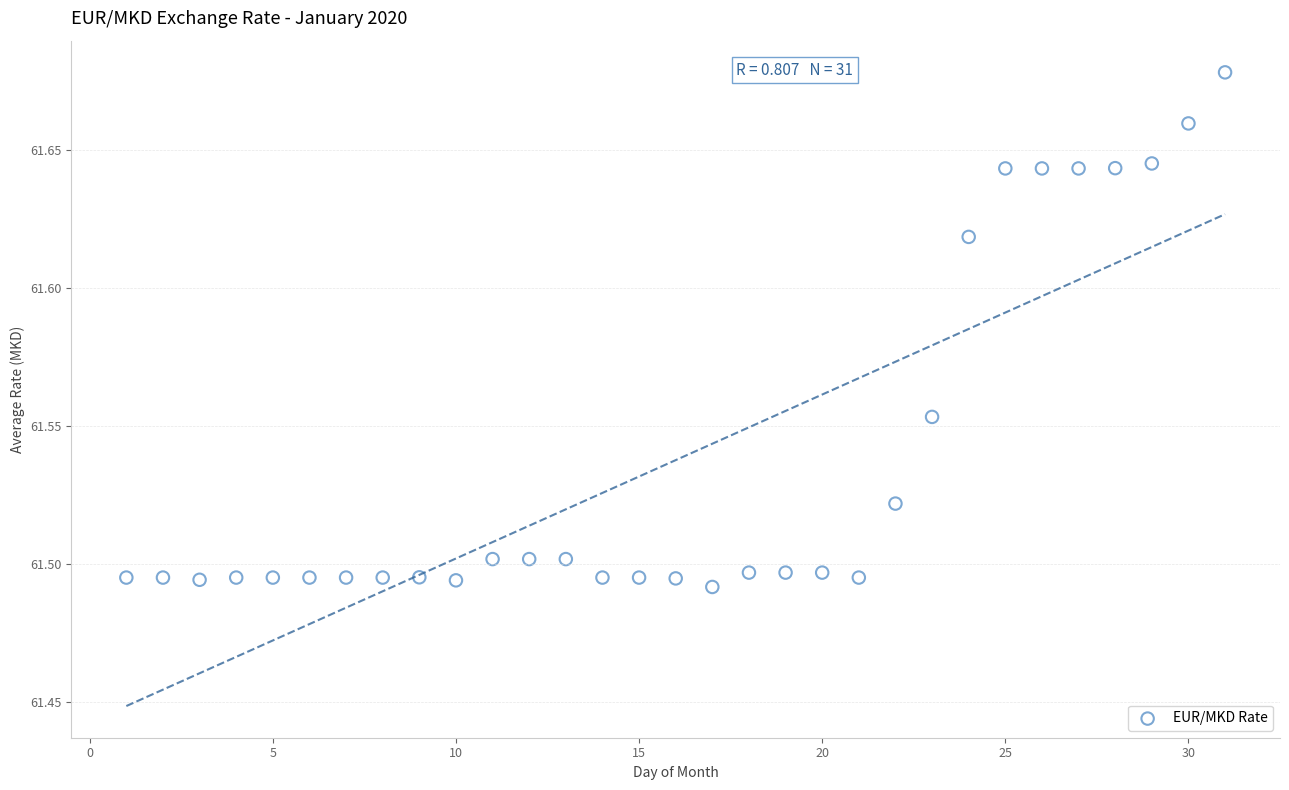

What is the range of X values (max minus min)?

30.0